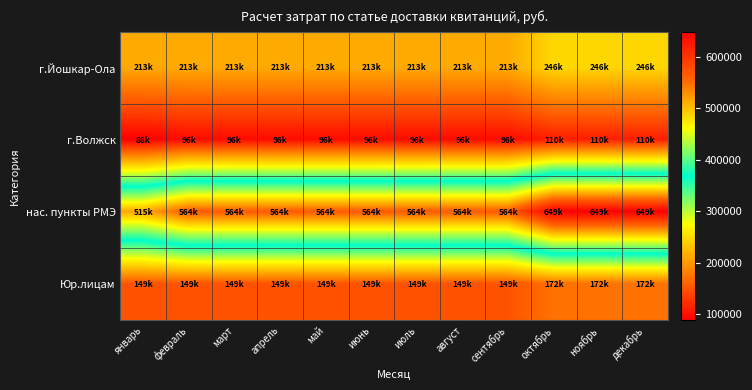

Reading left to right, list all the values displayed in this chart.

г.Йошкар-Ола: январь=213440	февраль=213440	март=213440	апрель=213440	май=213440	июнь=213440	июль=213440	август=213440	сентябрь=213440	октябрь=245920	ноябрь=245920	декабрь=245920
г.Волжск: январь=87780	февраль=96157	март=96157	апрель=96157	май=96157	июнь=96157	июль=96157	август=96157	сентябрь=96157	октябрь=110496	ноябрь=110496	декабрь=110496
нас. пункты РМЭ: январь=515070	февраль=564350	март=564350	апрель=564350	май=564350	июнь=564350	июль=564350	август=564350	сентябрь=564350	октябрь=648843	ноябрь=648843	декабрь=648843
Юр.лицам: январь=149068	февраль=149068	март=149068	апрель=149068	май=149106	июнь=149106	июль=149106	август=149106	сентябрь=149106	октябрь=171579	ноябрь=171579	декабрь=171579